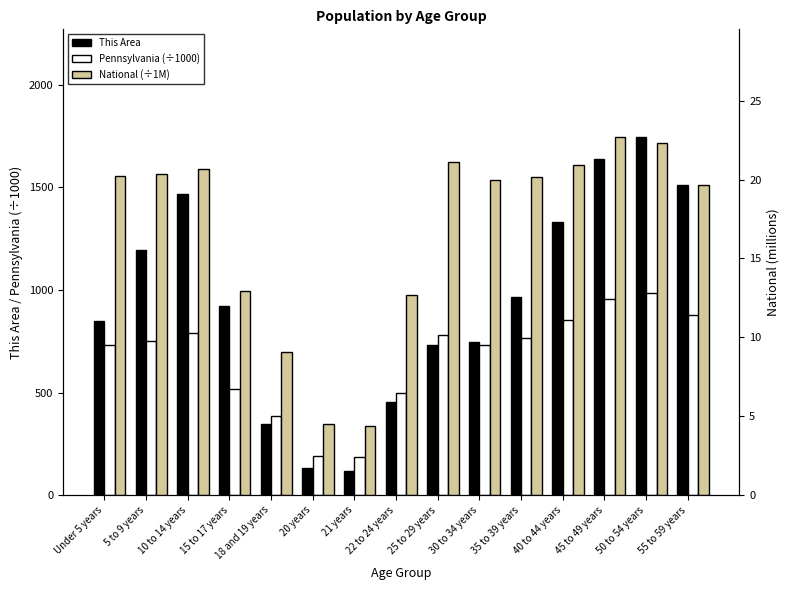

Reading left to right, transcribe all the data shown in this chart.

This Area: Under 5 years=848.0	5 to 9 years=1193.0	10 to 14 years=1466.0	15 to 17 years=923.0	18 and 19 years=346.0	20 years=133.0	21 years=115.0	22 to 24 years=456.0	25 to 29 years=734.0	30 to 34 years=744.0	35 to 39 years=967.0	40 to 44 years=1333.0	45 to 49 years=1639.0	50 to 54 years=1747.0	55 to 59 years=1510.0
Pennsylvania (÷1000): Under 5 years=729.5	5 to 9 years=753.6	10 to 14 years=791.2	15 to 17 years=517.8	18 and 19 years=387.2	20 years=191.9	21 years=183.3	22 to 24 years=498.9	25 to 29 years=781.5	30 to 34 years=729.6	35 to 39 years=764.3	40 to 44 years=851.4	45 to 49 years=955.8	50 to 54 years=984.6	55 to 59 years=879.0
National (÷1M): Under 5 years=20.2	5 to 9 years=20.3	10 to 14 years=20.7	15 to 17 years=13.0	18 and 19 years=9.1	20 years=4.5	21 years=4.4	22 to 24 years=12.7	25 to 29 years=21.1	30 to 34 years=20.0	35 to 39 years=20.2	40 to 44 years=20.9	45 to 49 years=22.7	50 to 54 years=22.3	55 to 59 years=19.7